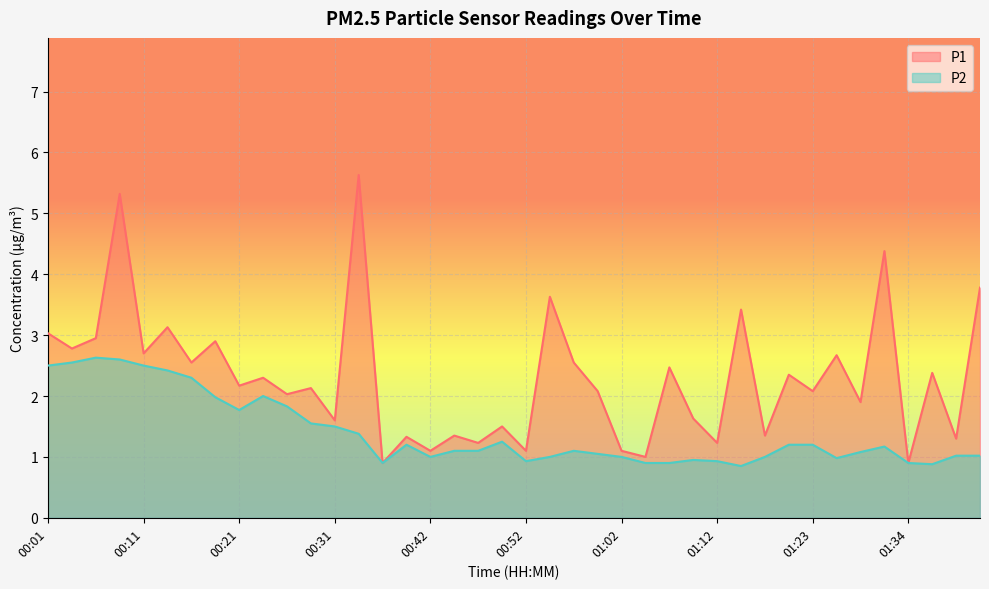

Where is P1 nearest to the value 3?

00:01